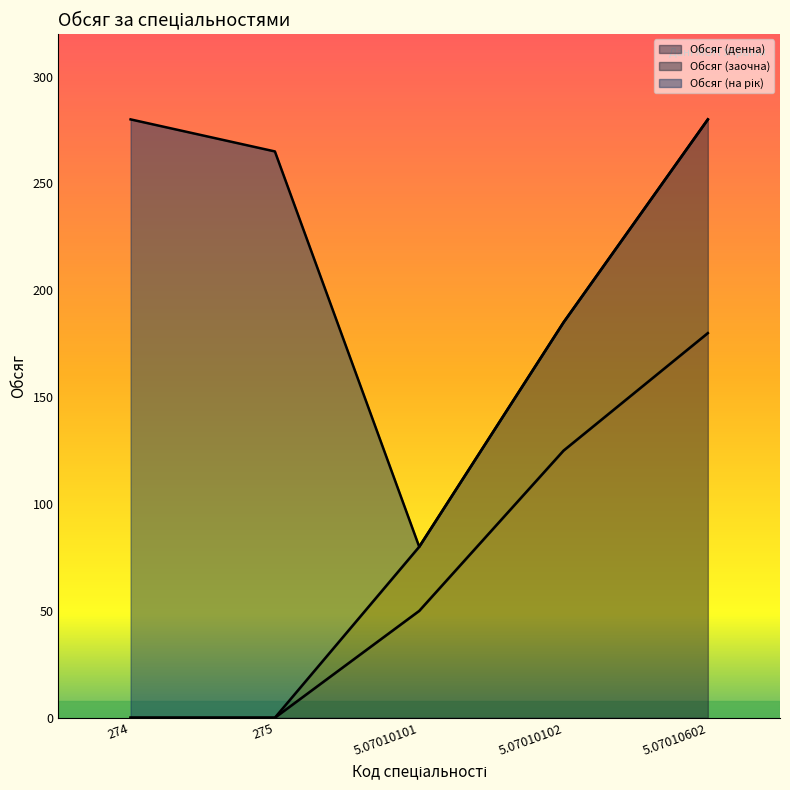

What is the label of the 5th point from the left?

5.07010602